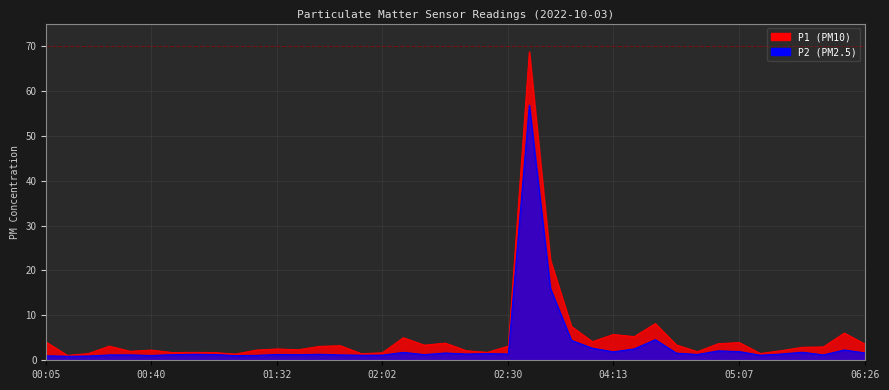

How many lines are shown in the chart?

2